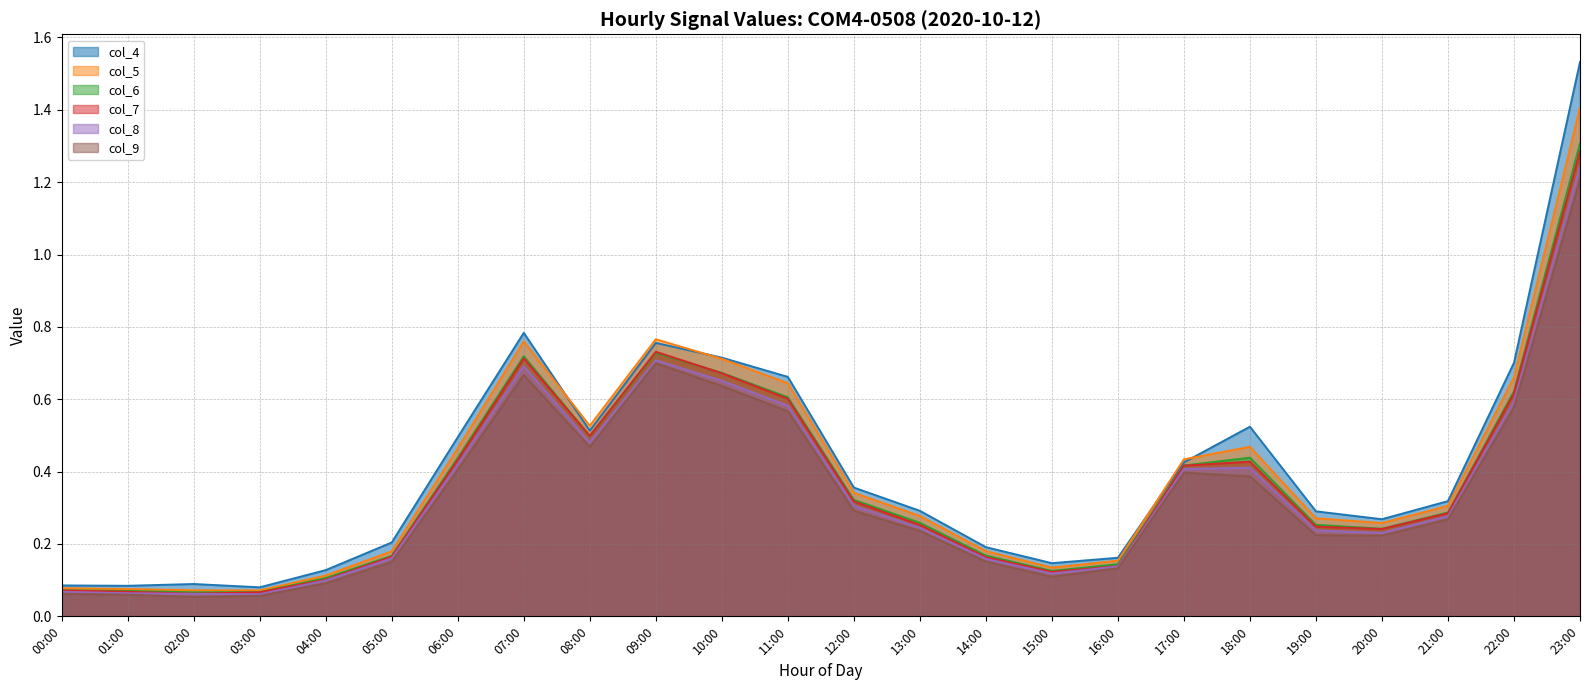

At which category is the sum across all series the highest?

23:00